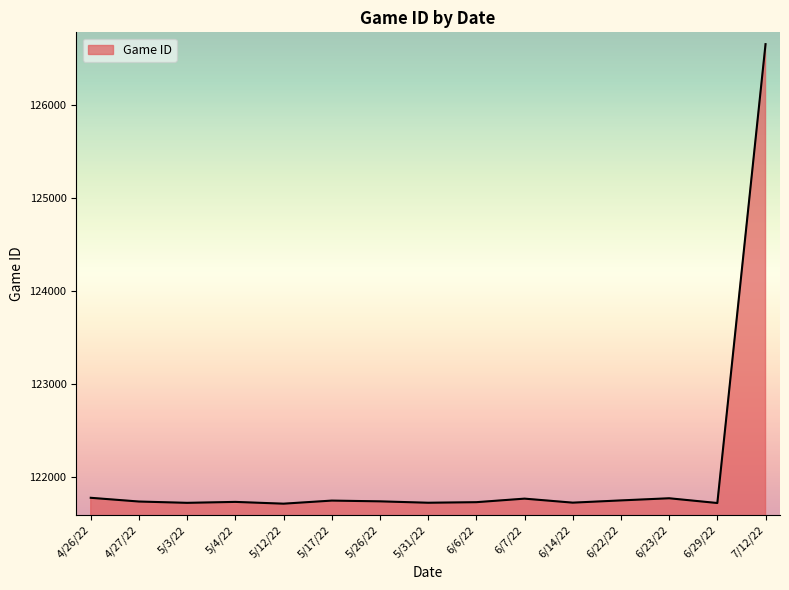

Approximately how many times larger is the value at 5/3/22 compared to 5/26/22?

1.0